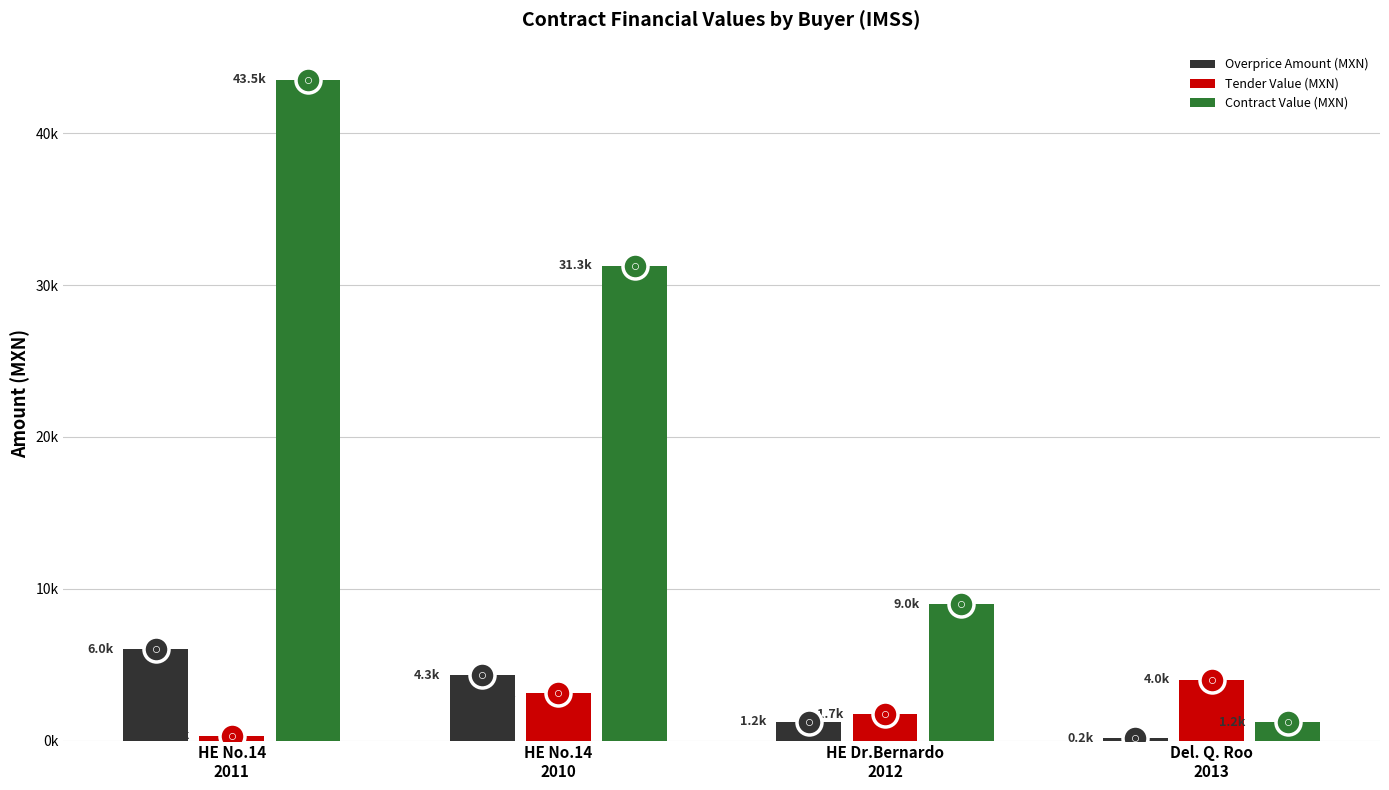

What are all the series names shown in the legend?

Overprice Amount (MXN), Tender Value (MXN), Contract Value (MXN)